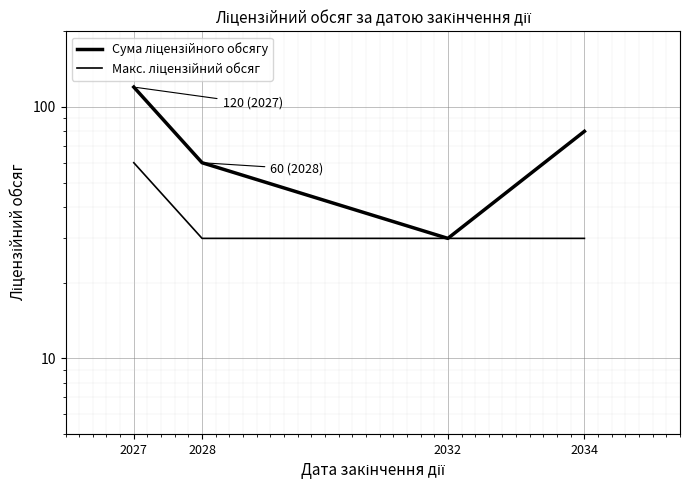

True or false: Сума ліцензійного обсягу has a value of 60 at 2028.

True